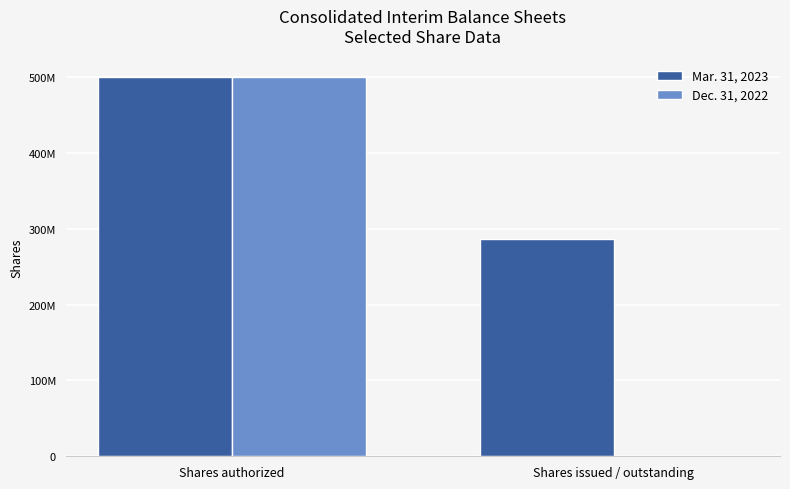

Does the chart contain stacked bars?

No